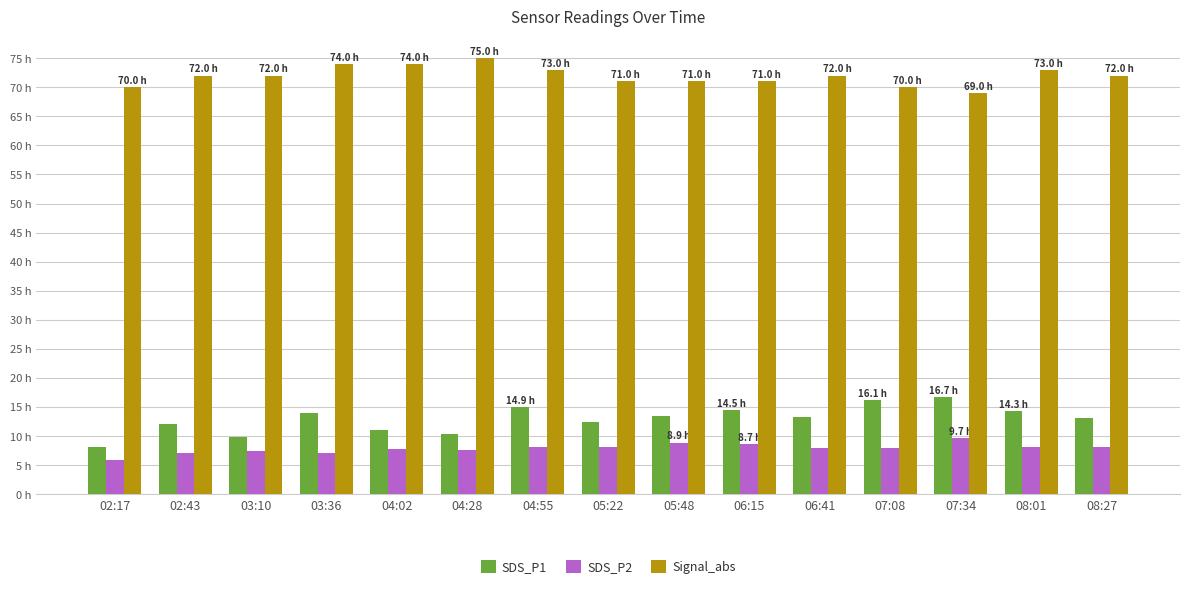

Reading left to right, list all the values displayed in this chart.

SDS_P1: 8.2	12.1	9.9	14.0	11.1	10.4	14.9	12.4	13.4	14.5	13.3	16.1	16.7	14.3	13.0
SDS_P2: 5.9	7.0	7.4	7.0	7.7	7.6	8.1	8.2	8.9	8.7	7.9	7.9	9.7	8.1	8.1
Signal_abs: 70.0	72.0	72.0	74.0	74.0	75.0	73.0	71.0	71.0	71.0	72.0	70.0	69.0	73.0	72.0